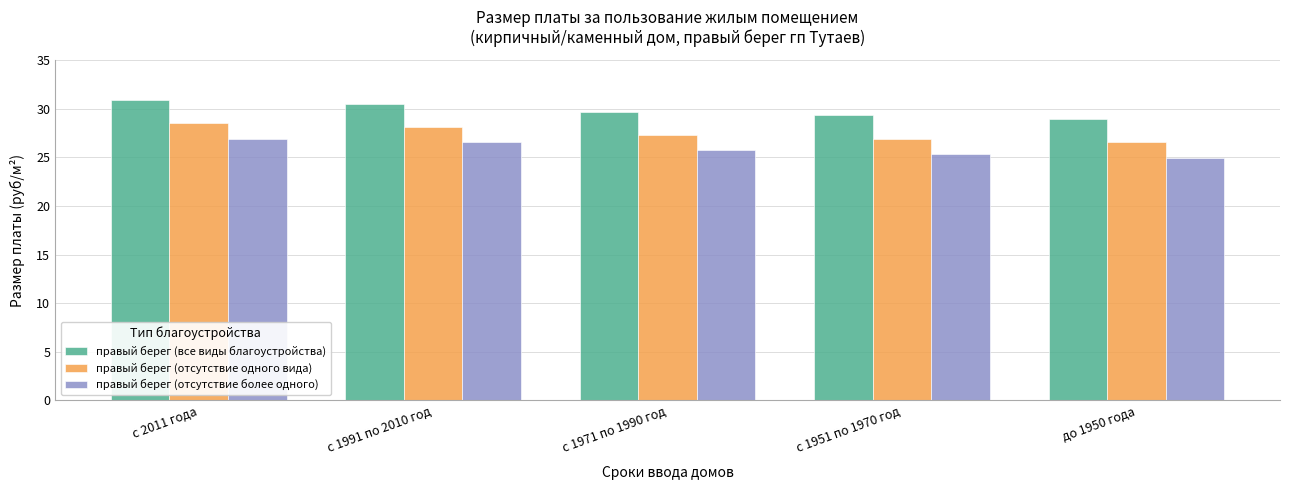

Is the value of правый берег (отсутствие одного вида) at с 1971 по 1990 год greater than the value of правый берег (отсутствие более одного) at с 1951 по 1970 год?

Yes